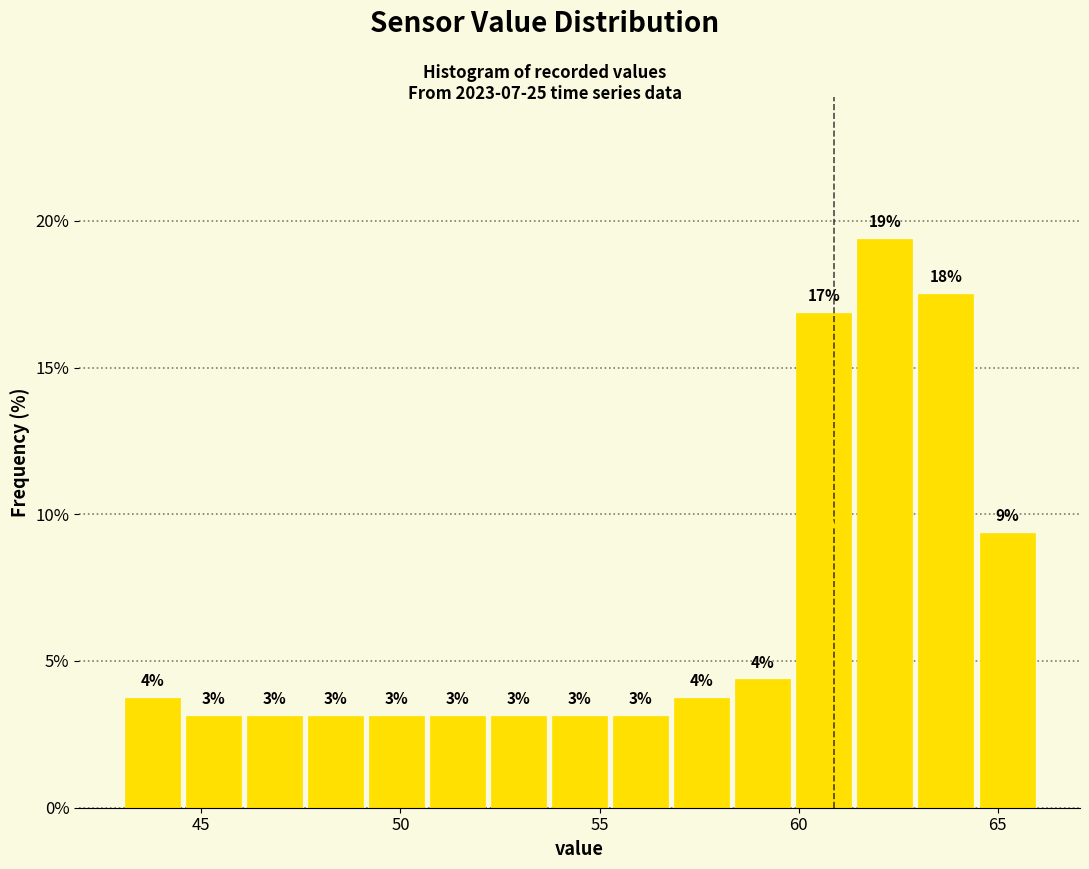

Read against the x-axis, roughly where is the centre of the tallest bar?

62.0